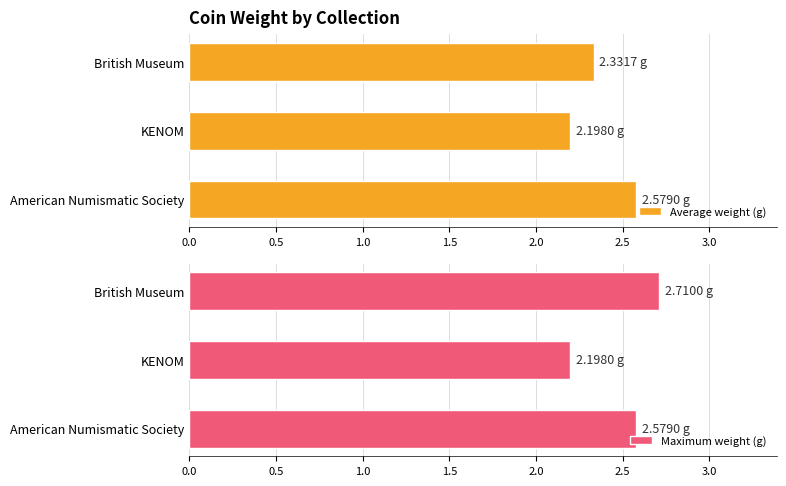

What is the sum of all Average weight (g) values?

7.1